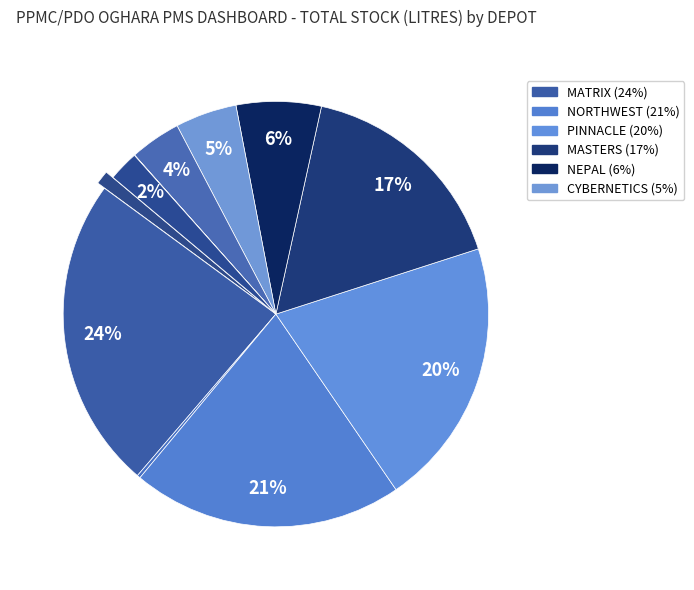

Which slice is the largest?

MATRIX